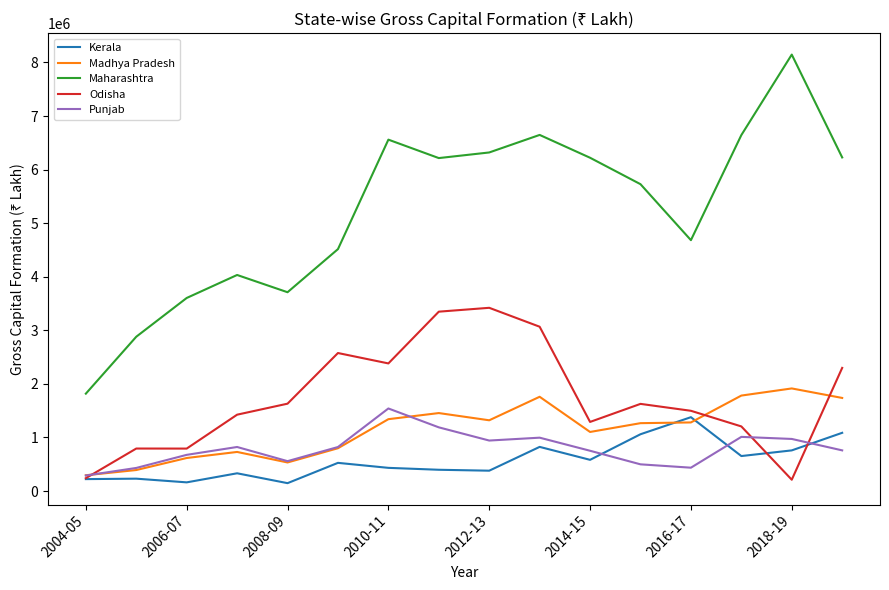

In Madhya Pradesh, how many points are lower than both neighbors (excluding endpoints)?

3